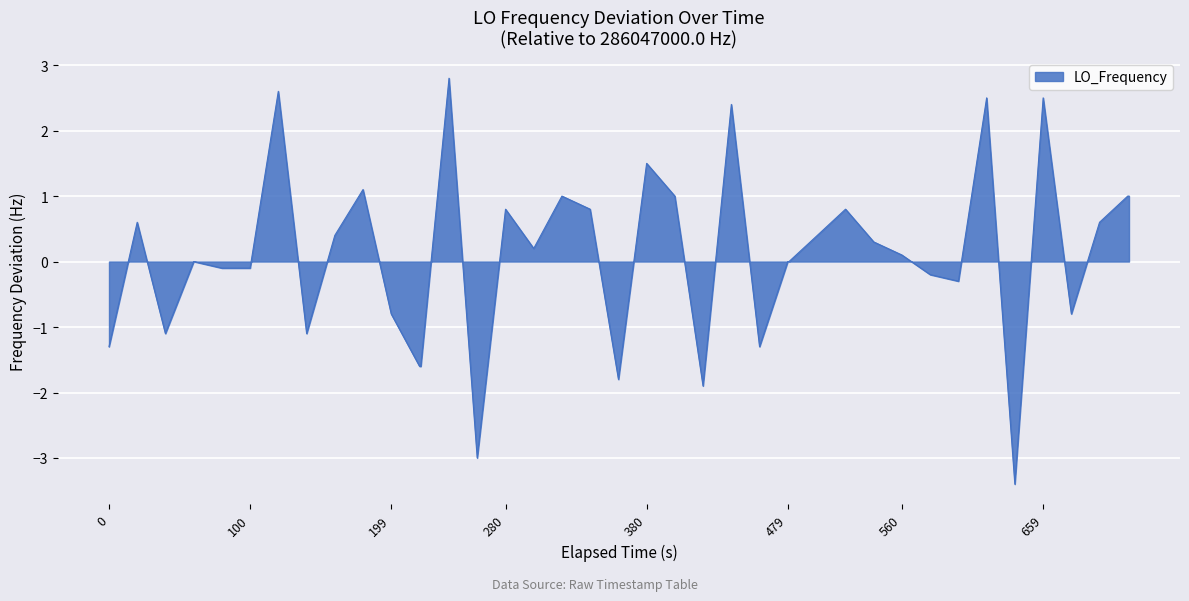

What is the maximum value shown in the chart?

2.8